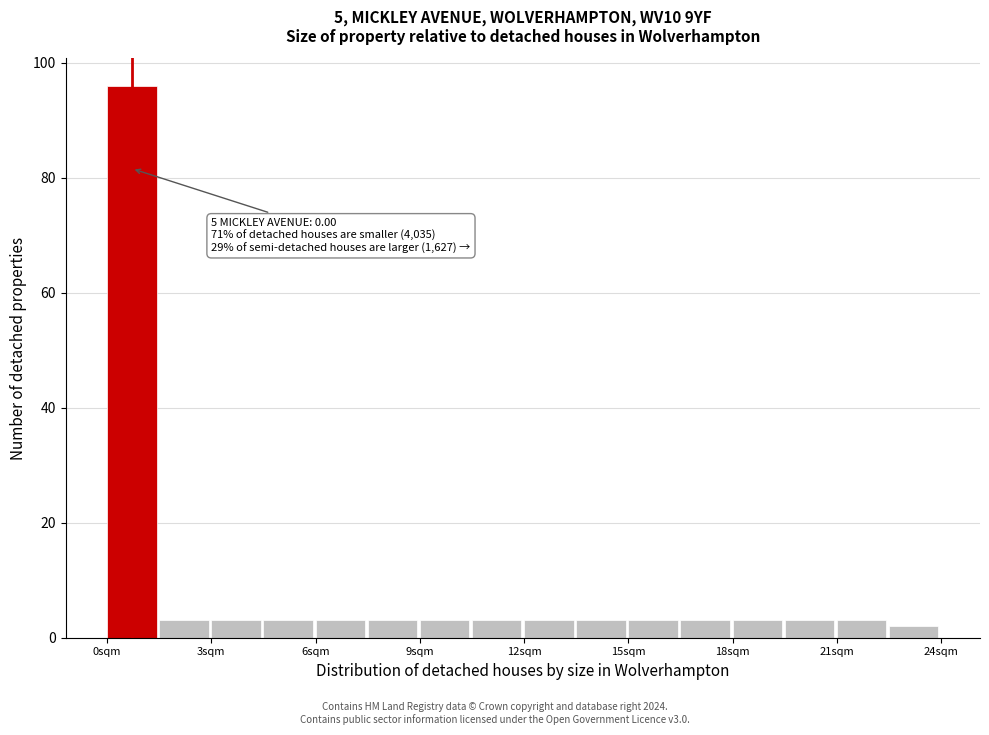

Around what value on the x-axis is the tallest bar? Give the approximate position of its centre, as read against the axis.

0.5